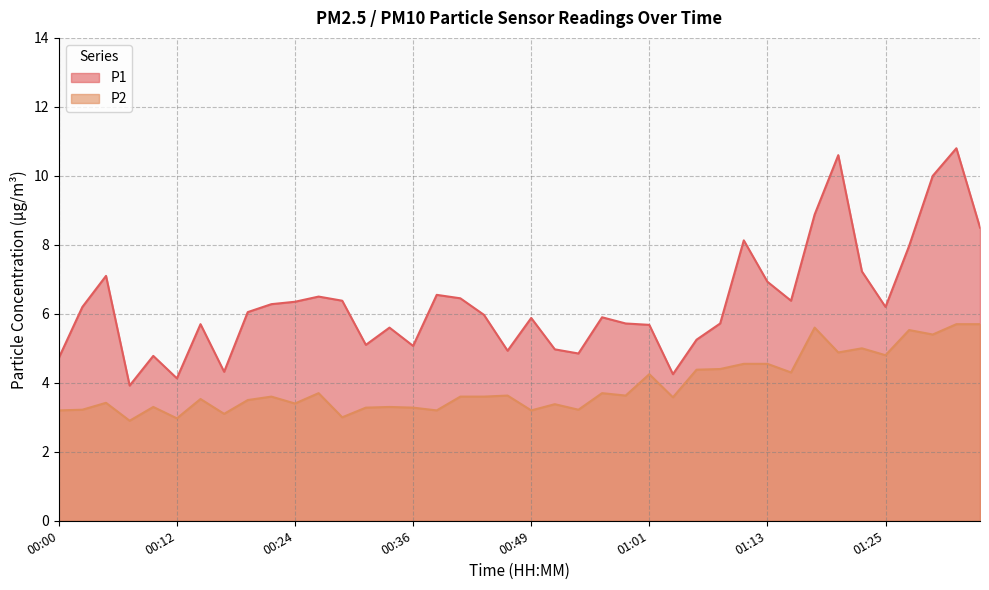

Where is the first local maximum for P1?

00:05